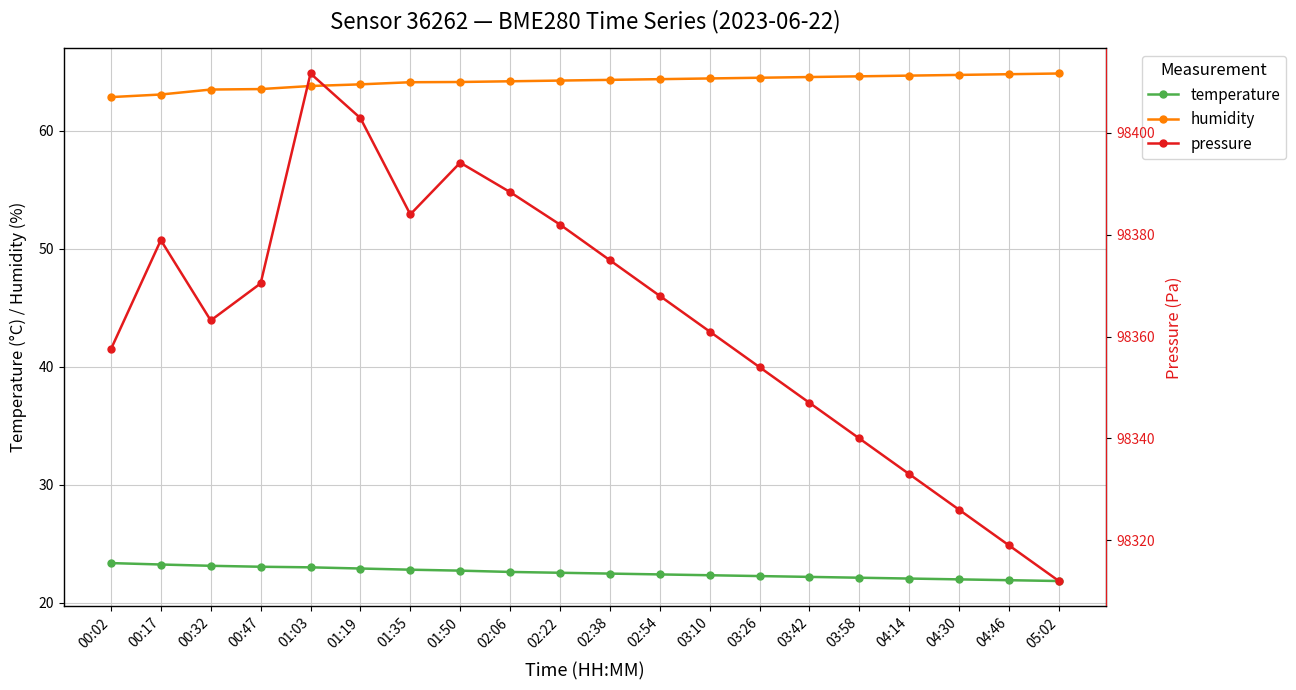

Reading left to right, list all the values displayed in this chart.

temperature: 23.4	23.2	23.1	23.1	23.0	22.9	22.8	22.7	22.6	22.6	22.5	22.4	22.3	22.3	22.2	22.1	22.1	22.0	21.9	21.9
humidity: 62.9	63.1	63.5	63.5	63.8	63.9	64.1	64.1	64.2	64.2	64.3	64.4	64.4	64.5	64.5	64.6	64.7	64.7	64.8	64.8
pressure: 98357.5	98378.9	98363.2	98370.4	98411.7	98402.9	98384.0	98394.2	98388.4	98382.0	98375.0	98368.0	98361.0	98354.0	98347.0	98340.0	98333.0	98326.0	98319.0	98312.0